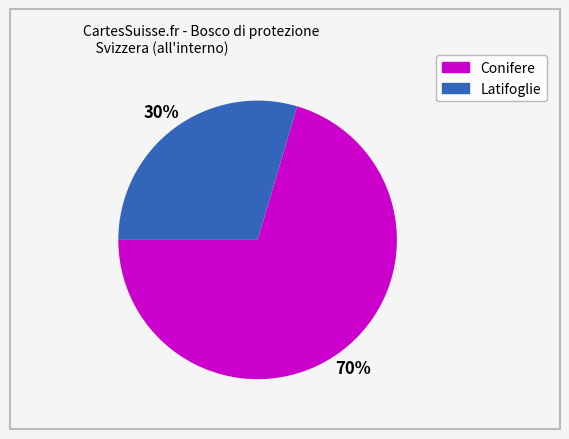

To the nearest percent, what is the average slice percentage?

50%